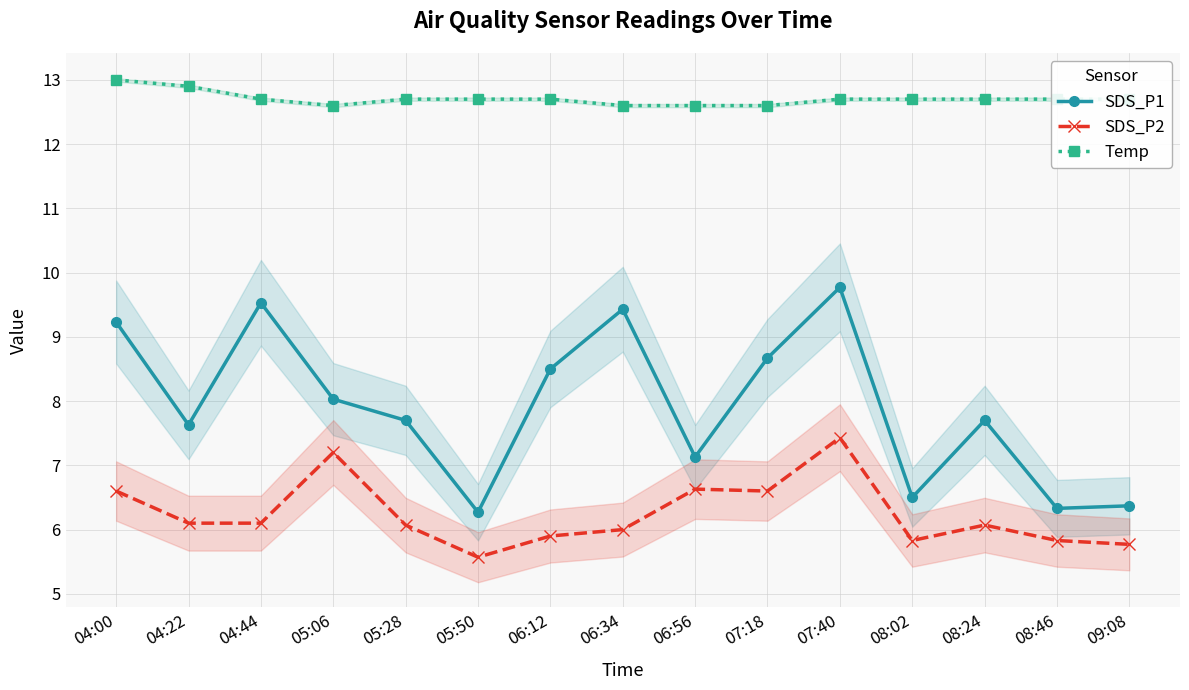

What is the total value across all series at 06:34?

28.0